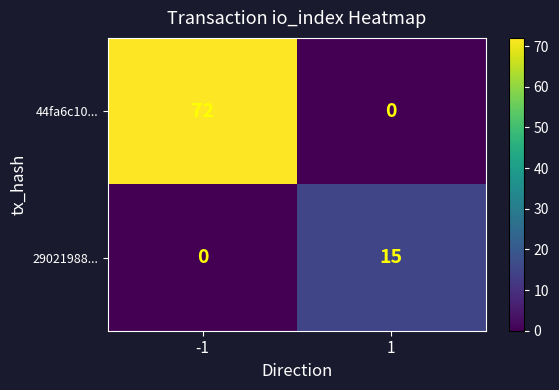

Which series has the largest range (max minus min)?

44fa6c10...